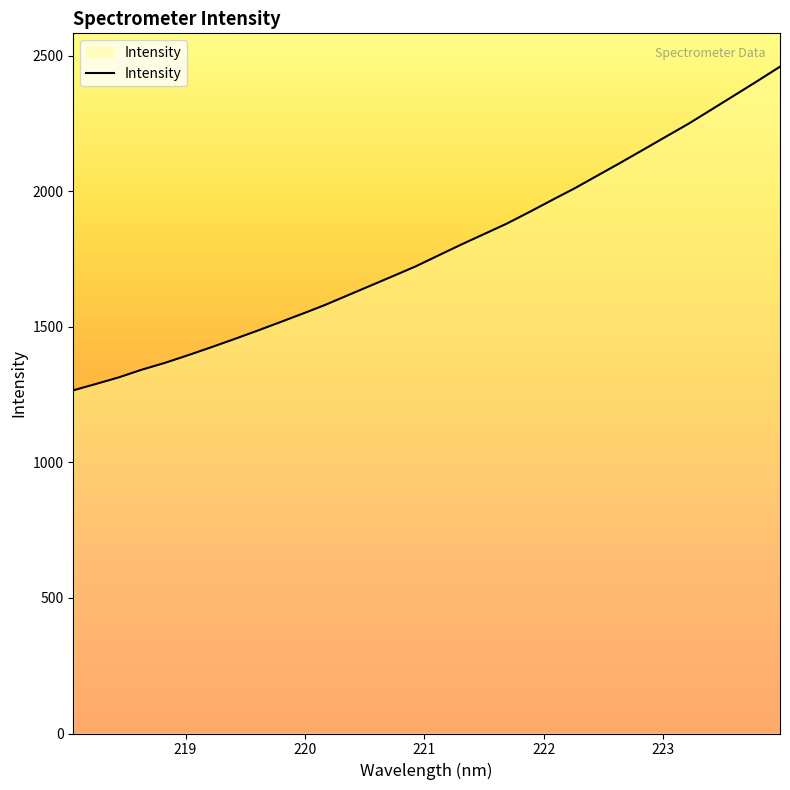

What is the maximum value shown in the chart?

2459.9